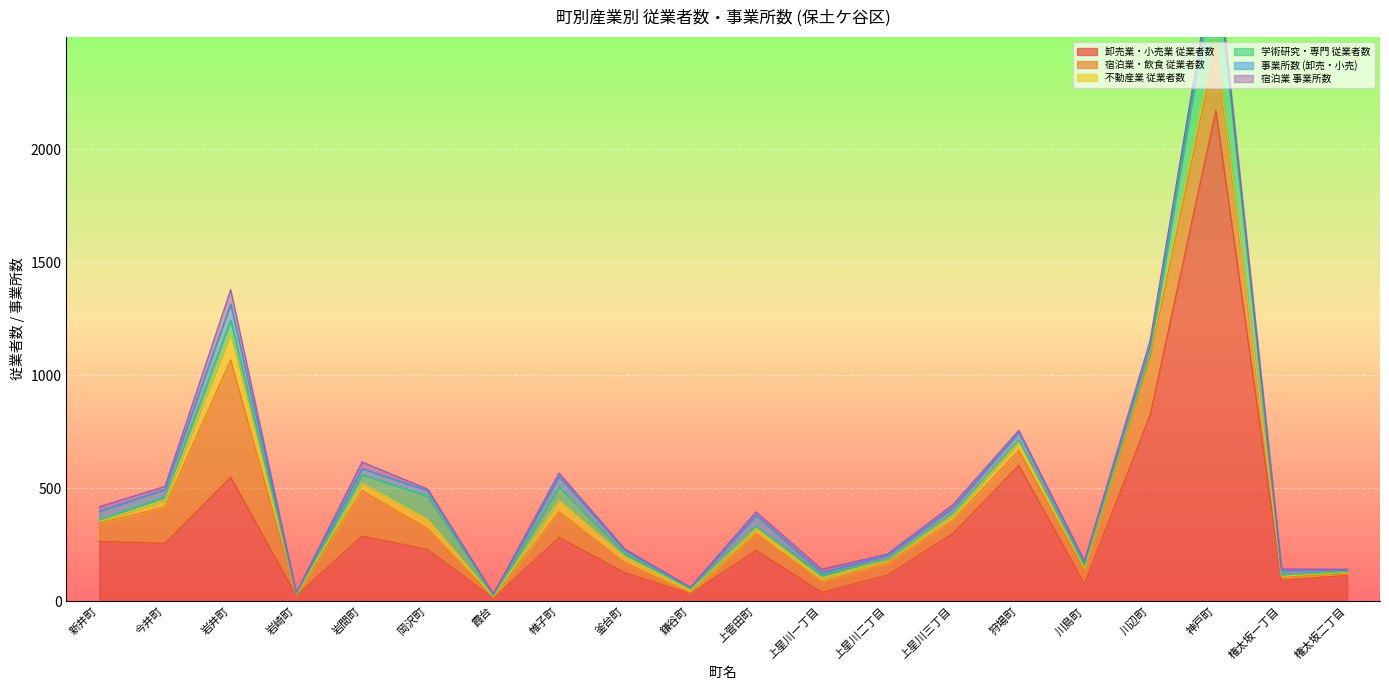

What is the maximum value for 卸売業・小売業 従業者数?

2172